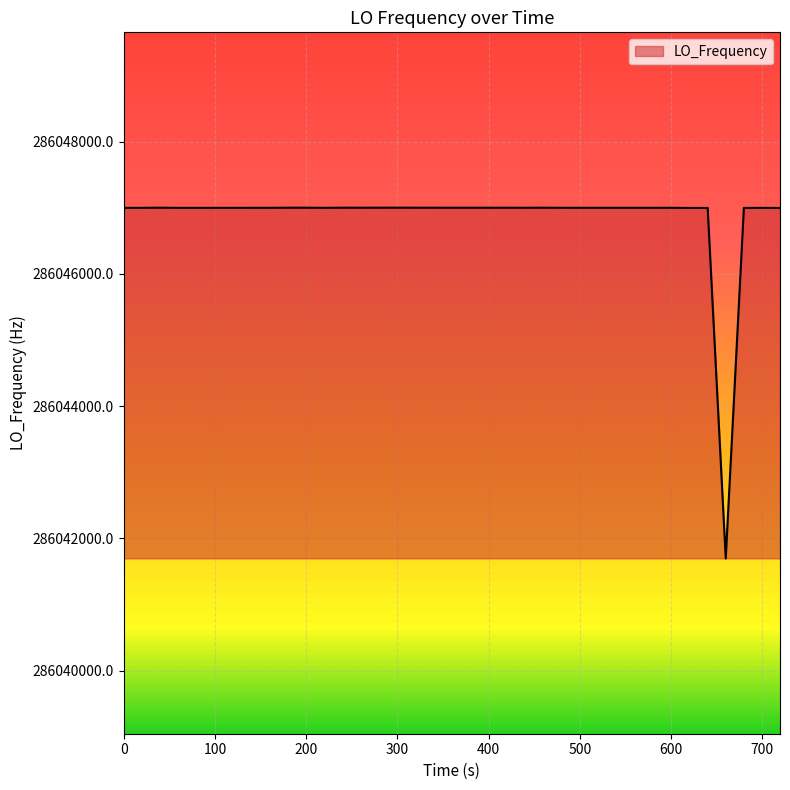

What is the difference between the maximum and minimum values?

5305.6